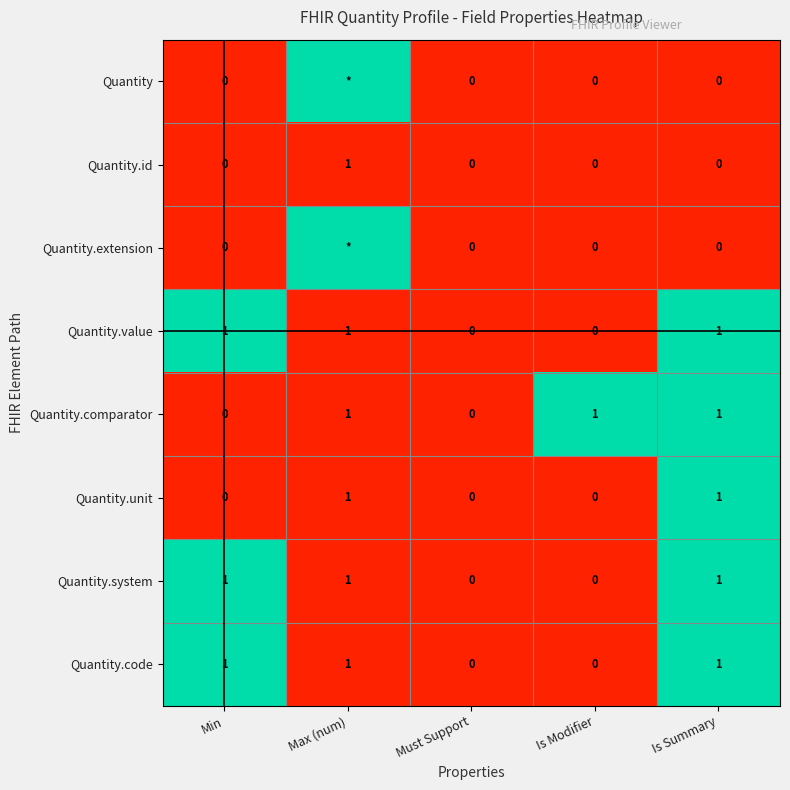

The value of Quantity.value at Min is 0. True or false?

False